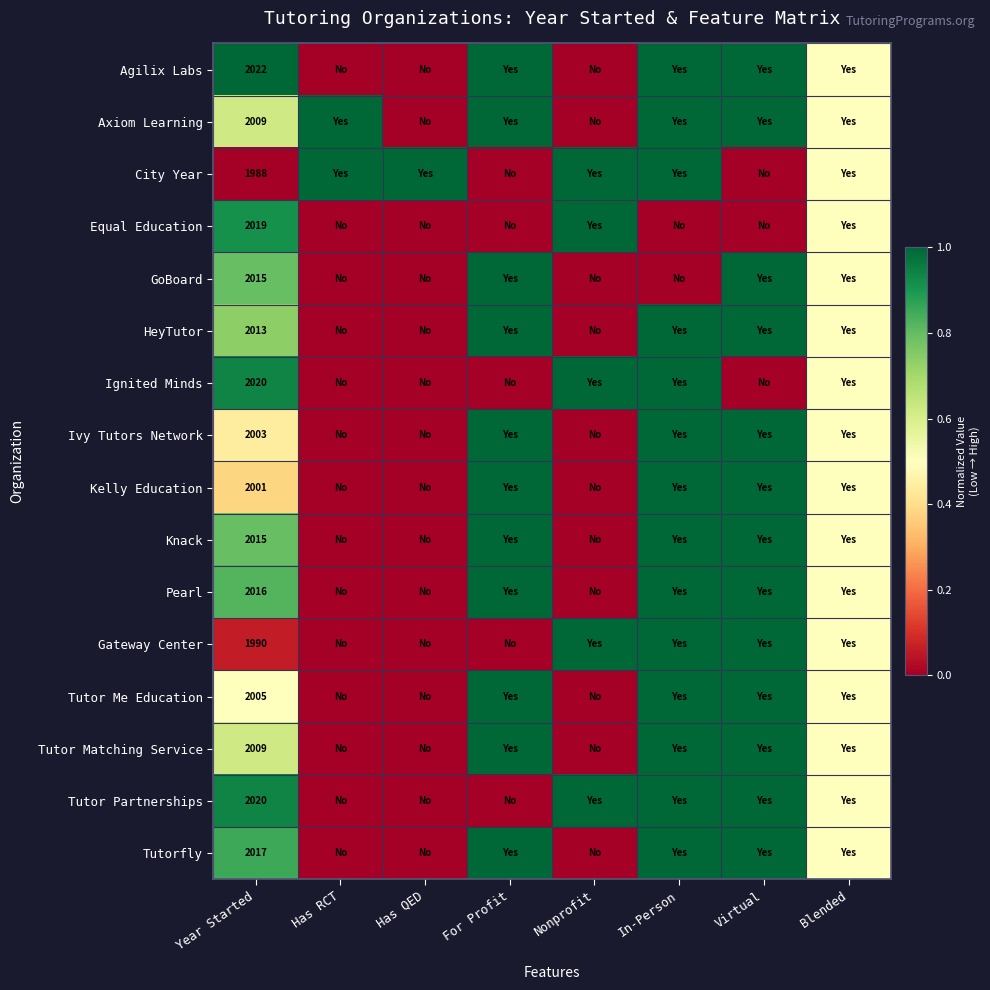

Is the value of Pearl at Nonprofit greater than the value of Axiom Learning at For Profit?

No